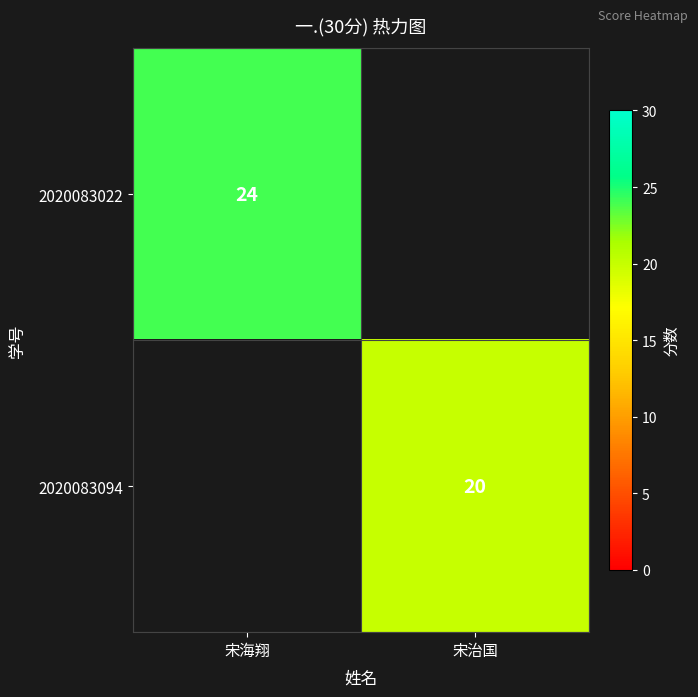

The 2020083094 series shows 20 at 宋治国. True or false?

True